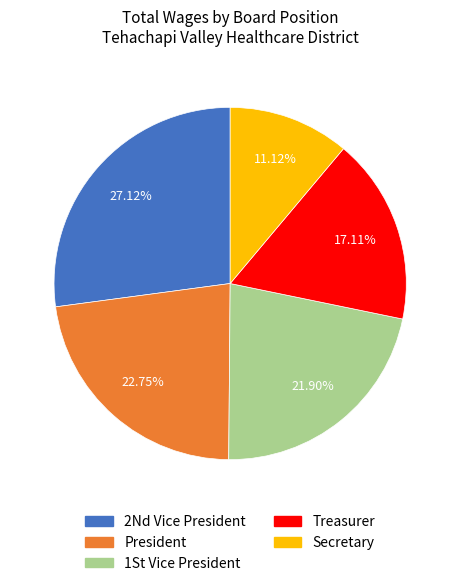

Is there a majority slice in this chart?

No